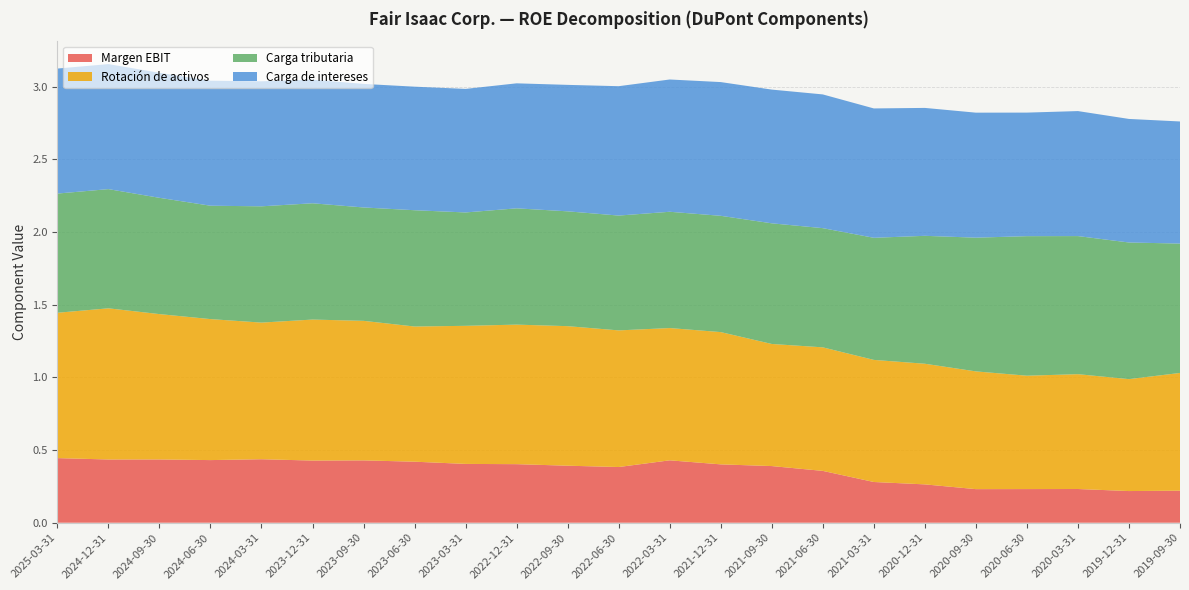

Reading left to right, list all the values displayed in this chart.

Margen EBIT: 2025-03-31=0.4	2024-12-31=0.4	2024-09-30=0.4	2024-06-30=0.4	2024-03-31=0.4	2023-12-31=0.4	2023-09-30=0.4	2023-06-30=0.4	2023-03-31=0.4	2022-12-31=0.4	2022-09-30=0.4	2022-06-30=0.4	2022-03-31=0.4	2021-12-31=0.4	2021-09-30=0.4	2021-06-30=0.4	2021-03-31=0.3	2020-12-31=0.3	2020-09-30=0.2	2020-06-30=0.2	2020-03-31=0.2	2019-12-31=0.2	2019-09-30=0.2
Rotación de activos: 2025-03-31=1.0	2024-12-31=1.0	2024-09-30=1.0	2024-06-30=1.0	2024-03-31=0.9	2023-12-31=1.0	2023-09-30=1.0	2023-06-30=0.9	2023-03-31=0.9	2022-12-31=1.0	2022-09-30=1.0	2022-06-30=0.9	2022-03-31=0.9	2021-12-31=0.9	2021-09-30=0.8	2021-06-30=0.8	2021-03-31=0.8	2020-12-31=0.8	2020-09-30=0.8	2020-06-30=0.8	2020-03-31=0.8	2019-12-31=0.8	2019-09-30=0.8
Carga tributaria: 2025-03-31=0.8	2024-12-31=0.8	2024-09-30=0.8	2024-06-30=0.8	2024-03-31=0.8	2023-12-31=0.8	2023-09-30=0.8	2023-06-30=0.8	2023-03-31=0.8	2022-12-31=0.8	2022-09-30=0.8	2022-06-30=0.8	2022-03-31=0.8	2021-12-31=0.8	2021-09-30=0.8	2021-06-30=0.8	2021-03-31=0.8	2020-12-31=0.9	2020-09-30=0.9	2020-06-30=1.0	2020-03-31=0.9	2019-12-31=0.9	2019-09-30=0.9
Carga de intereses: 2025-03-31=0.9	2024-12-31=0.9	2024-09-30=0.9	2024-06-30=0.9	2024-03-31=0.9	2023-12-31=0.8	2023-09-30=0.8	2023-06-30=0.8	2023-03-31=0.8	2022-12-31=0.9	2022-09-30=0.9	2022-06-30=0.9	2022-03-31=0.9	2021-12-31=0.9	2021-09-30=0.9	2021-06-30=0.9	2021-03-31=0.9	2020-12-31=0.9	2020-09-30=0.9	2020-06-30=0.8	2020-03-31=0.9	2019-12-31=0.8	2019-09-30=0.8